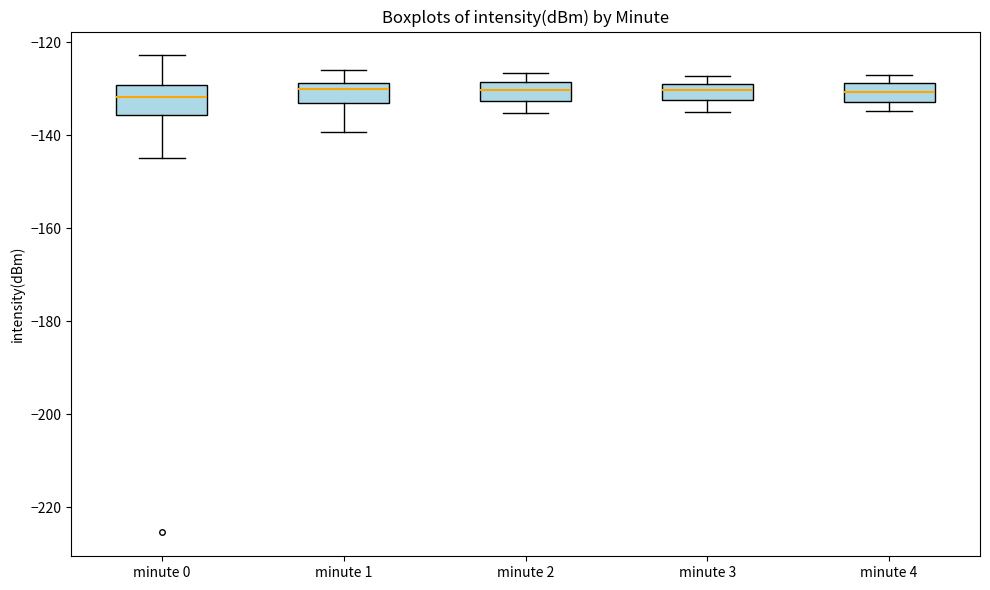

Reading left to right, transcribe this box plot: for each box, give where its median line is, the range the box spans, and where its two whiskers end, as read against the y-axis. The values are not printed on the chart, so give them approximately, as read against the axis.

minute 0: median -132, box -136 to -130, whiskers -144 to -122
minute 1: median -130, box -134 to -128, whiskers -140 to -126
minute 2: median -130, box -132 to -128, whiskers -136 to -126
minute 3: median -130, box -132 to -128, whiskers -134 to -128 (just above the box's upper edge)
minute 4: median -130, box -132 to -128, whiskers -134 to -128 (just above the box's upper edge)